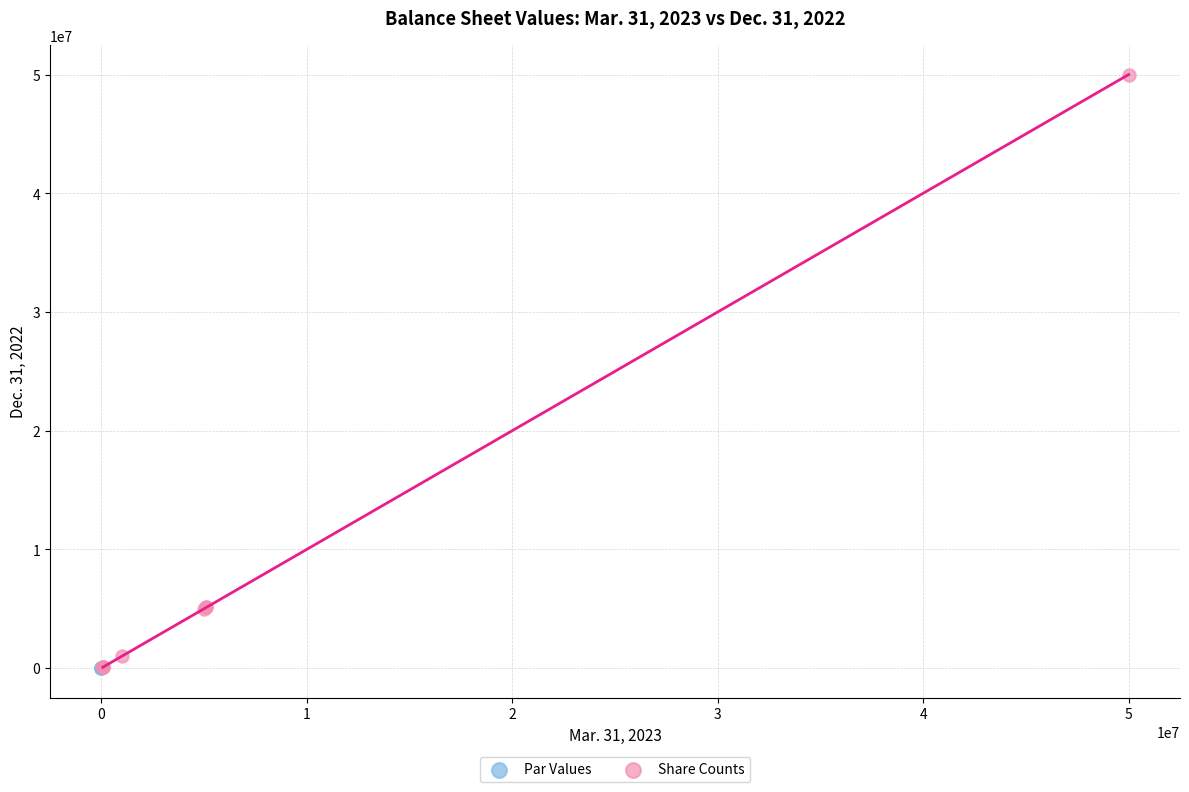

Which series reaches the maximum Y coordinate?

Share Counts